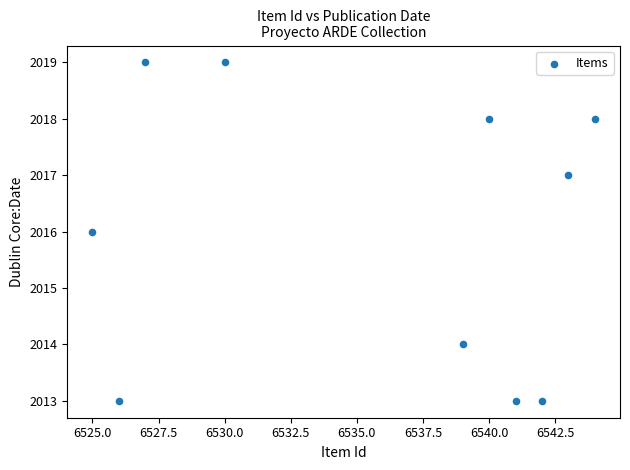

What is the range of Y values (max minus min)?

6